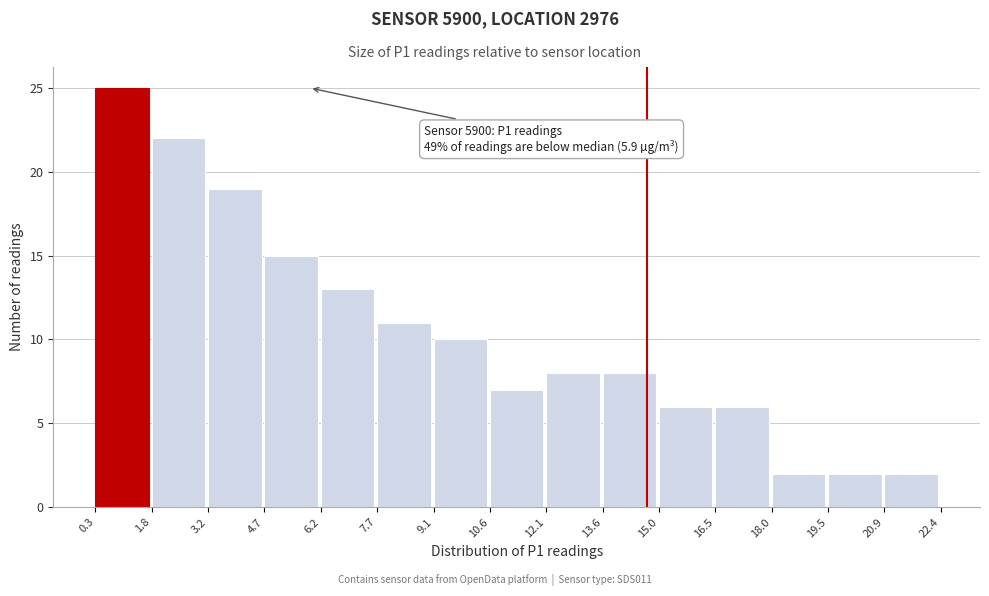

Which range on the x-axis has the tallest bar?

0.3 to 1.8